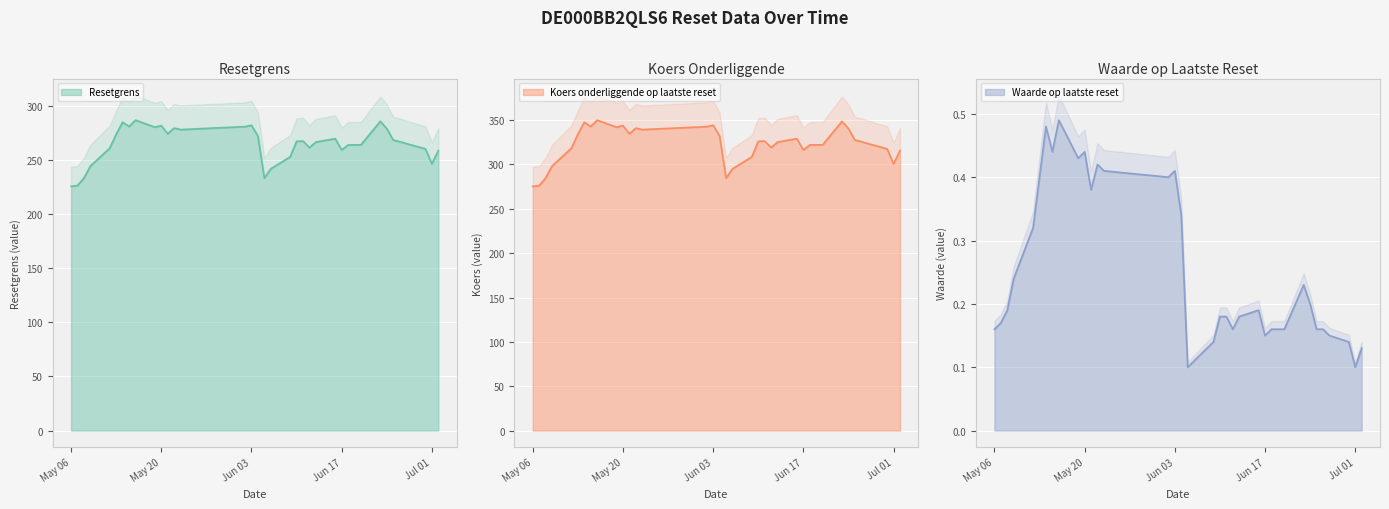

Reading left to right, extract all data points from this chart.

Resetgrens: 225.8	226.5	233.6	244.6	261.1	273.9	285.1	281.1	287.0	280.5	281.9	274.4	279.7	278.3	281.0	282.3	272.3	233.5	242.0	253.0	267.4	267.7	261.7	266.8	269.9	259.4	264.1	264.2	285.9	279.2	268.6	267.1	265.4	260.5	246.6	258.8
Koers onderliggende op laatste reset: 275.4	276.2	284.8	298.3	318.4	334.1	347.7	342.8	350.0	342.1	343.8	334.6	341.0	339.3	342.7	344.3	332.1	284.7	295.1	308.6	326.1	326.4	319.1	325.3	329.1	316.4	322.1	322.2	348.7	340.5	327.6	325.8	323.6	317.7	300.7	315.6
Waarde op laatste reset: 0.2	0.2	0.2	0.2	0.3	0.4	0.5	0.4	0.5	0.4	0.4	0.4	0.4	0.4	0.4	0.4	0.3	0.1	0.1	0.1	0.2	0.2	0.2	0.2	0.2	0.1	0.2	0.2	0.2	0.2	0.2	0.2	0.1	0.1	0.1	0.1